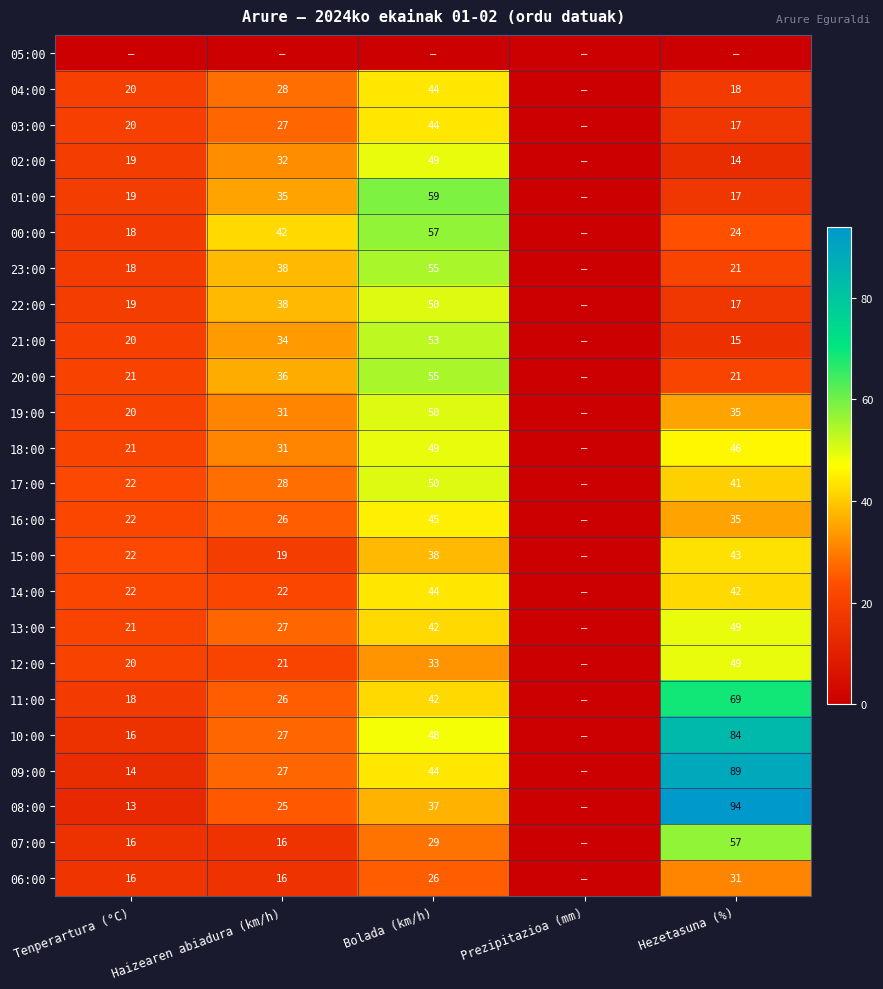

Is the value of 07:00 at Tenperartura (°C) greater than the value of 14:00 at Tenperartura (°C)?

No